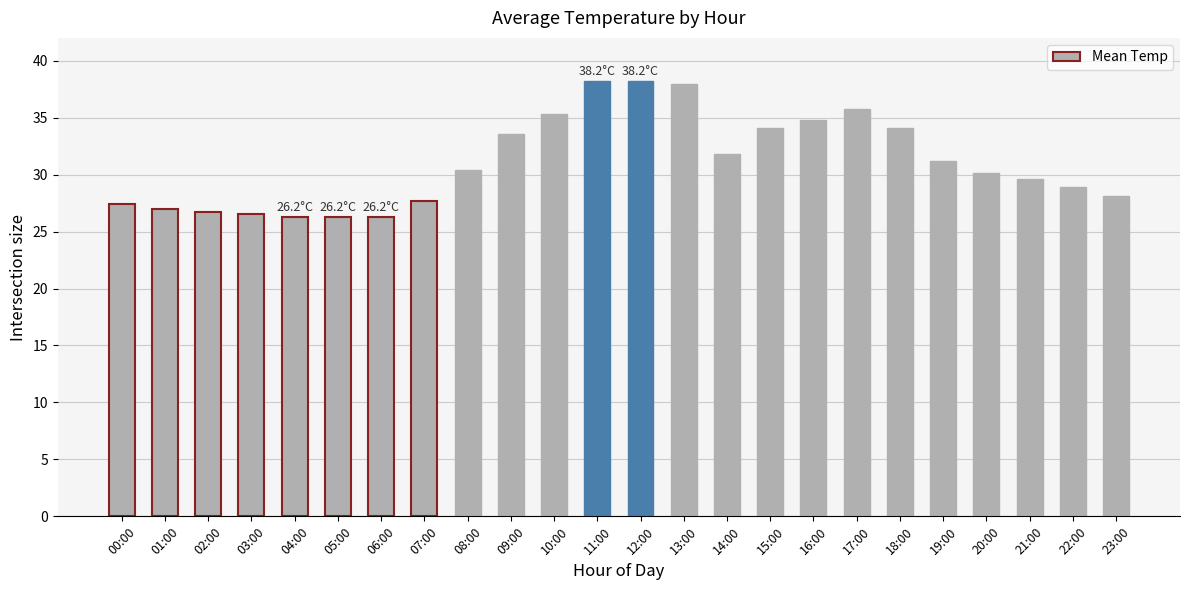

What is the difference between the values at 21:00 and 13:00?

8.3